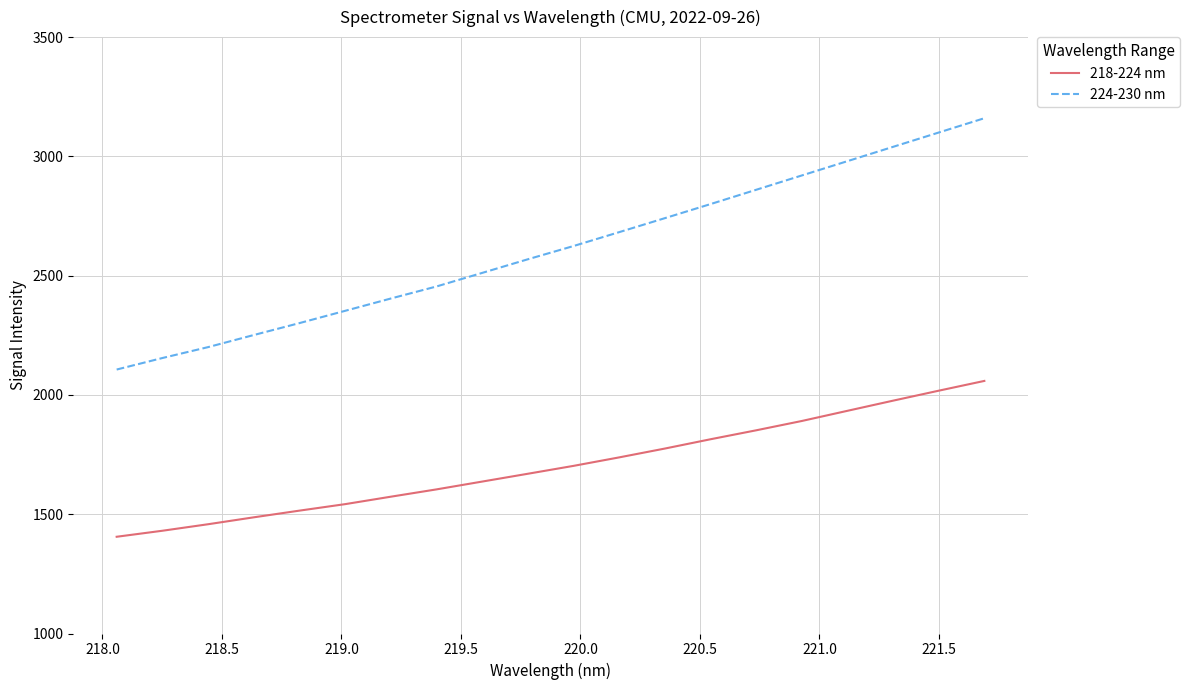

True or false: 224-230 nm and 218-224 nm intersect in this chart.

False